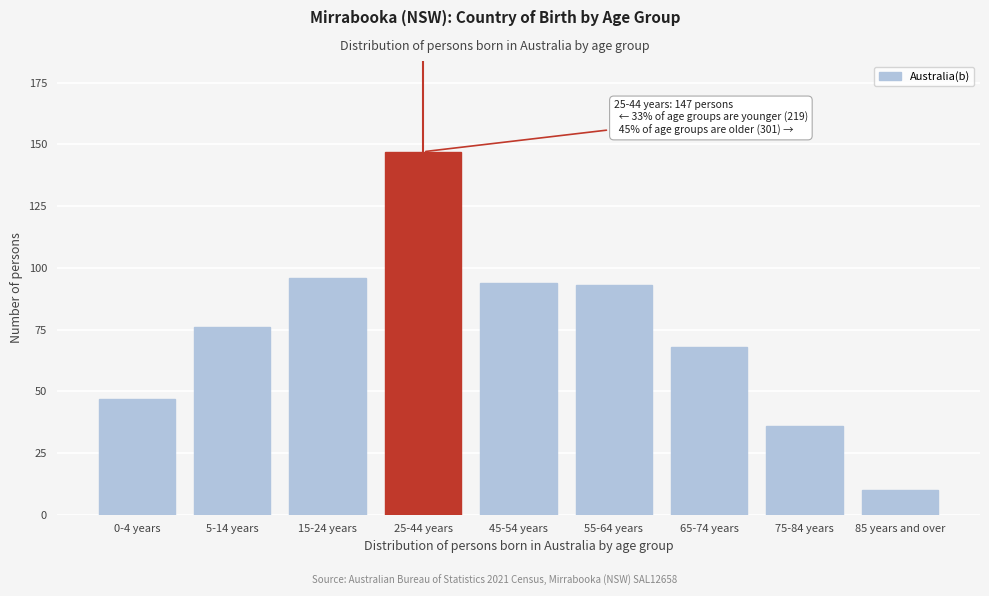

Reading left to right, transcribe all the data shown in this chart.

0-4 years=47	5-14 years=76	15-24 years=96	25-44 years=147	45-54 years=94	55-64 years=93	65-74 years=68	75-84 years=36	85 years and over=10